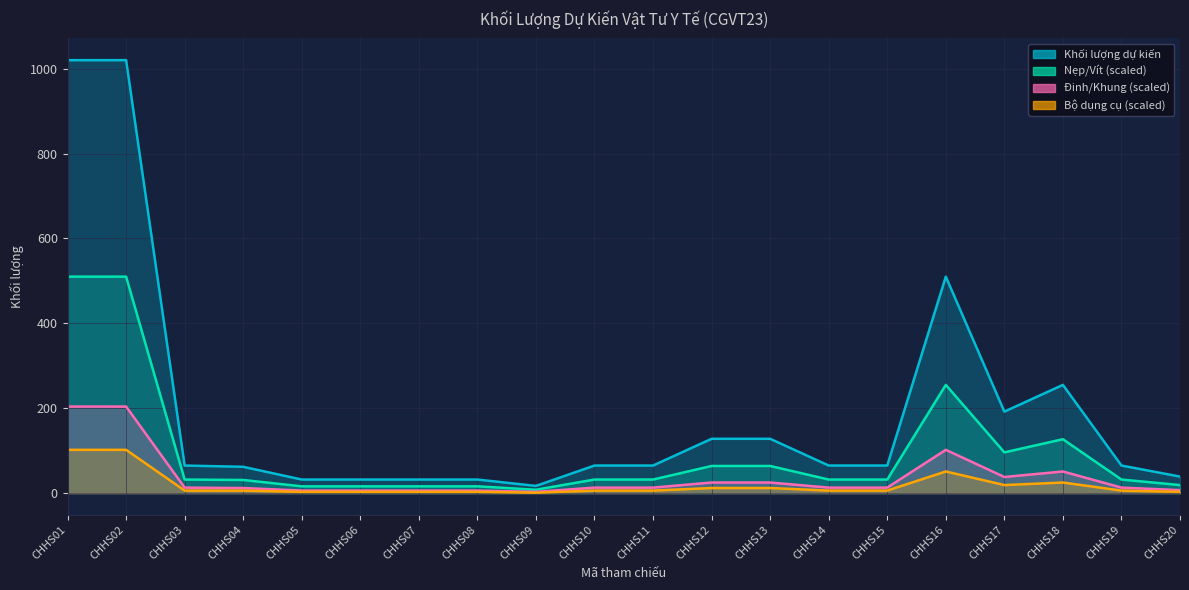

At which label does Nẹp/Vít (scaled) first exceed 32?

CHHS01